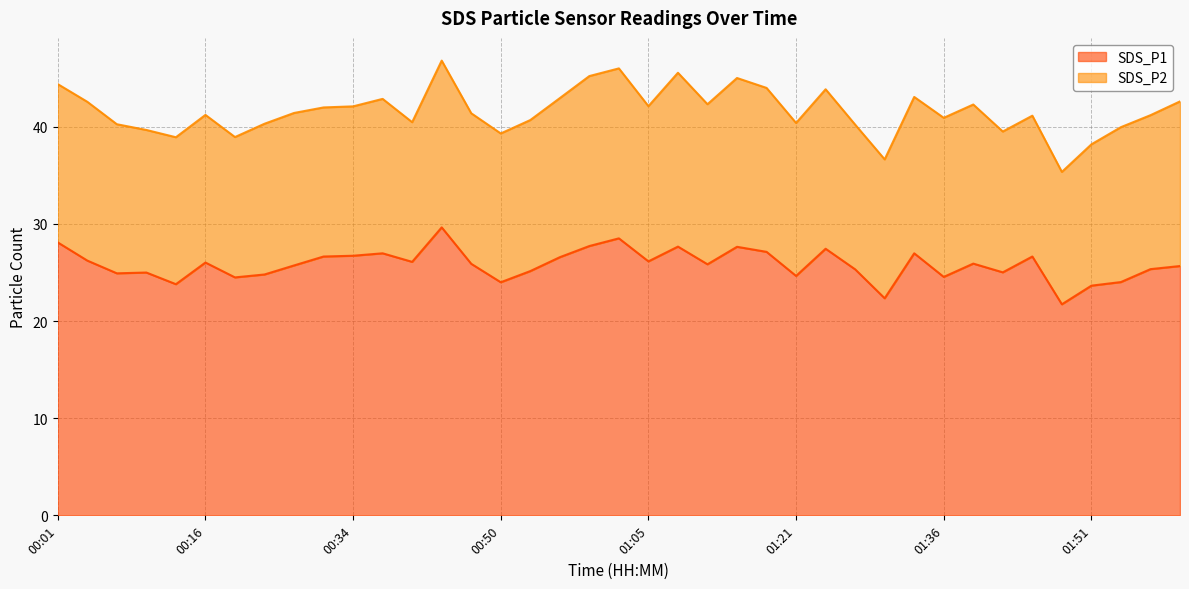

At which category does the data reach its first local peak?

00:10